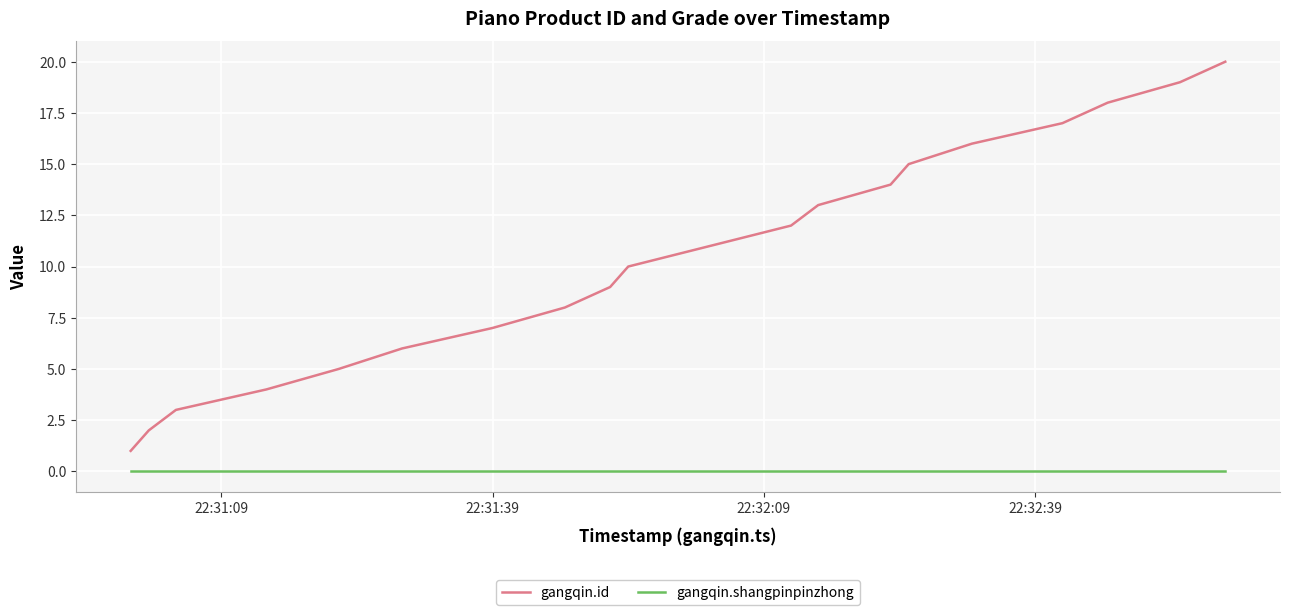

True or false: gangqin.shangpinpinzhong and gangqin.id cross at least once.

False